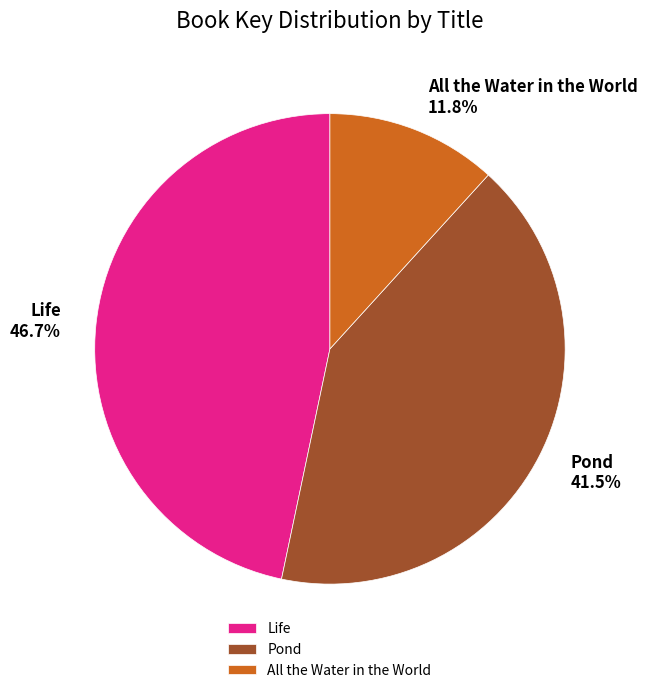

What is the smallest slice in the pie chart?

All the Water in the World